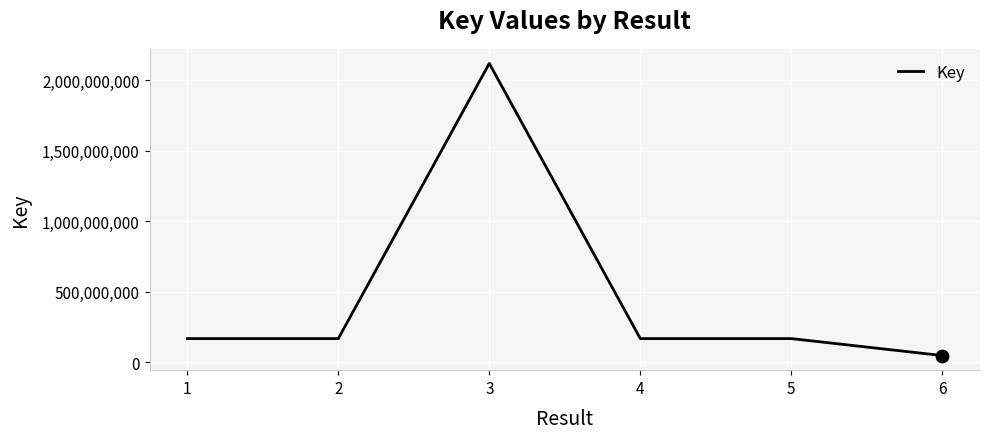

Between 5 and 3, which is larger?

3